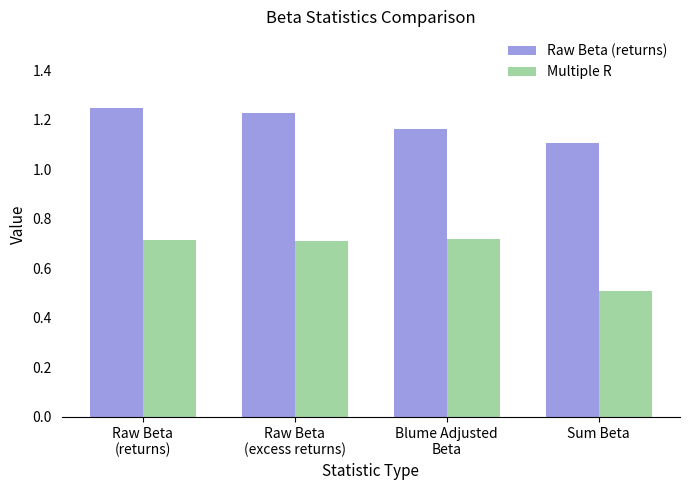

Rank the series at Raw Beta
(excess returns) from lowest to highest value.

Multiple R, Raw Beta (returns)